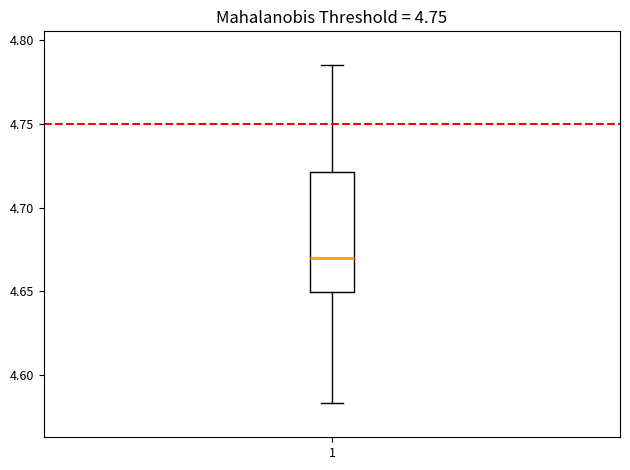

Where is the upper edge of the box at x = 1 on the y-axis? The values are not printed on the chart, so give them approximately, as read against the axis.

4.720